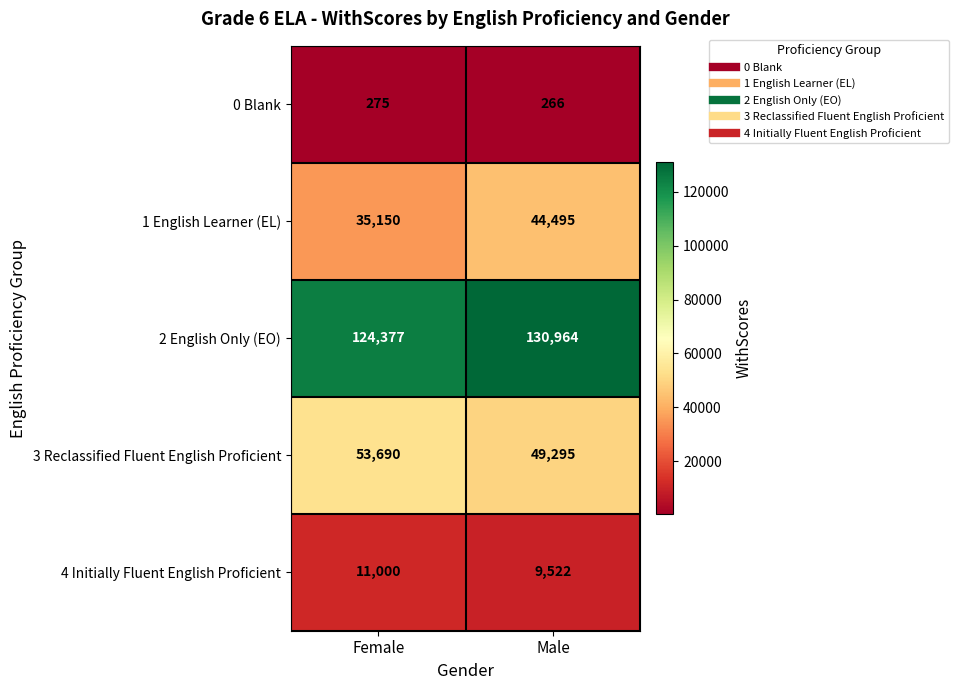

What is the difference between the maximum and minimum values in the 3 Reclassified Fluent English Proficient series?

4395